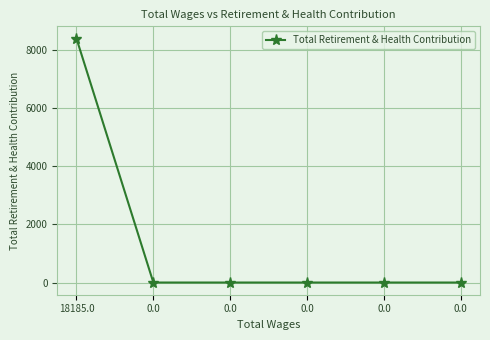

The chart shows a value of 5005 at 0.0. True or false?

False